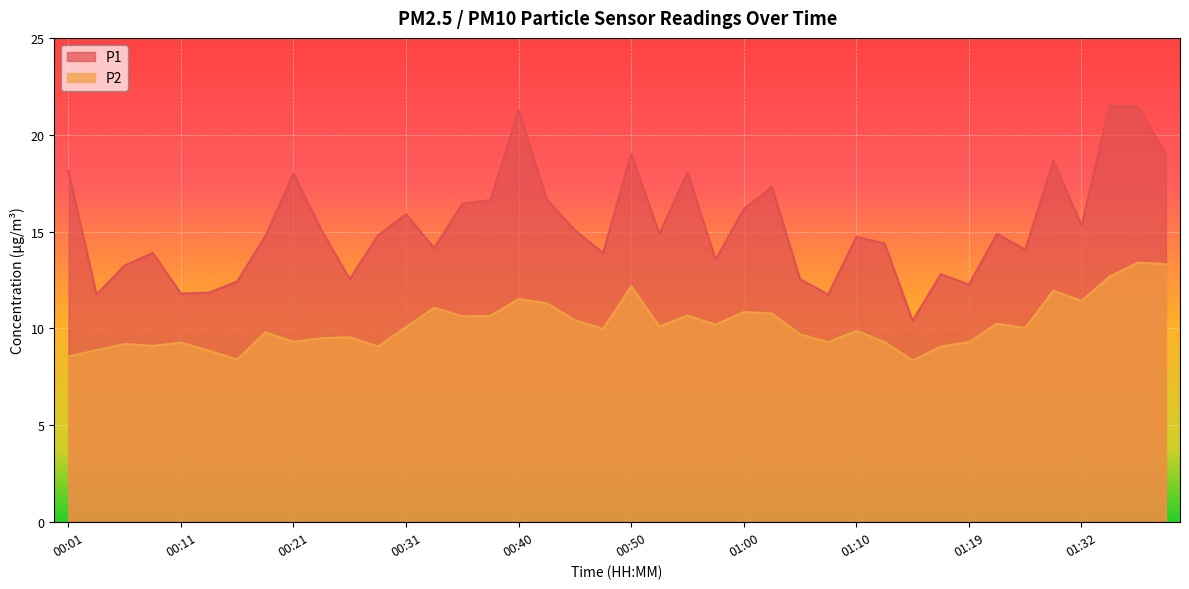

True or false: P2 and P1 intersect in this chart.

False